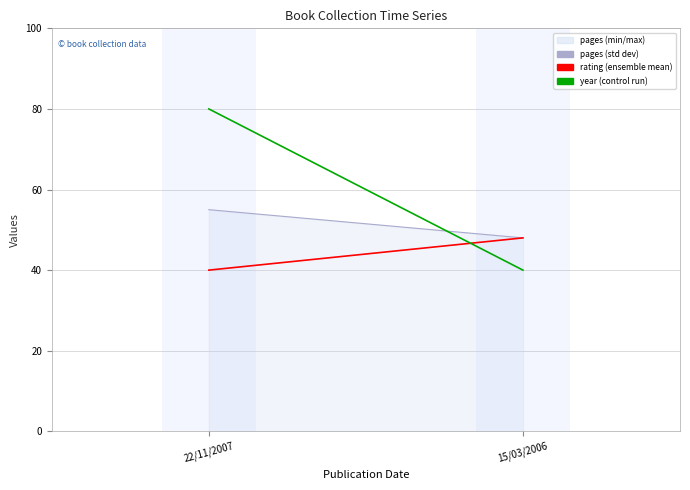

At 22/11/2007, list the series in order from largest to smallest.

read/year, pages line, rating